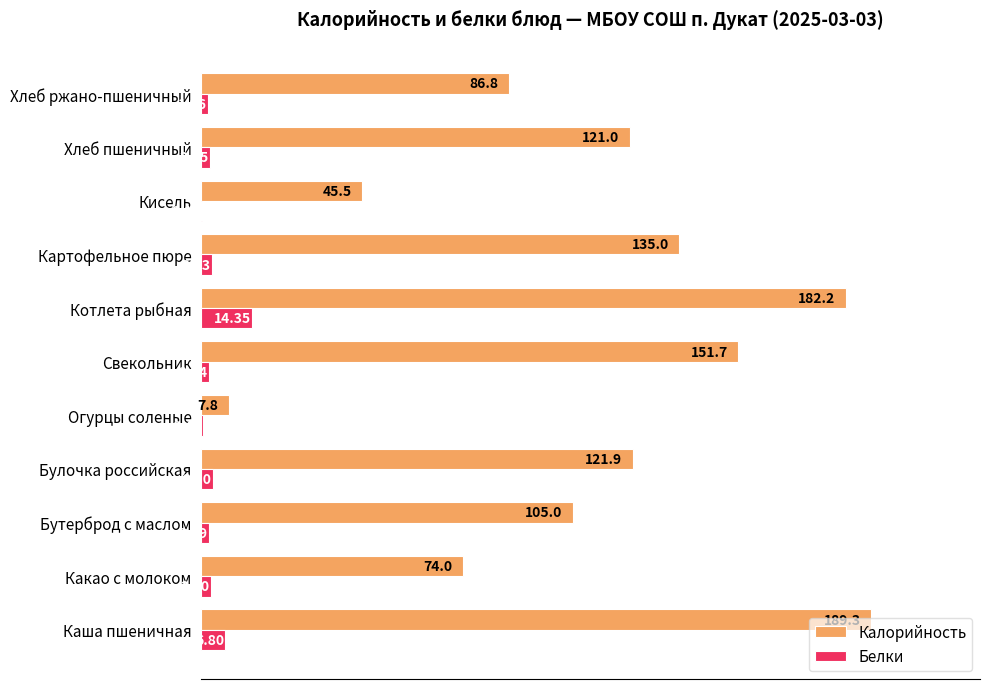

Which series changed the most between Каша пшеничная and Картофельное пюре?

Калорийность